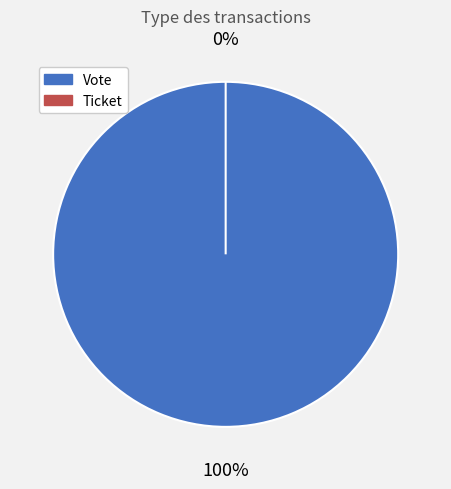

How many slices are in this pie chart?

2